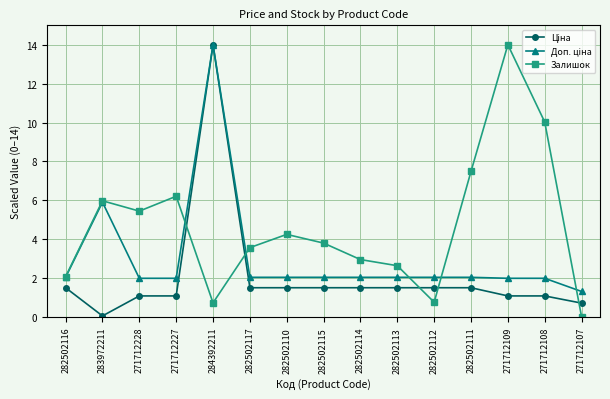

At which category does Залишок reach its first local peak?

283972211